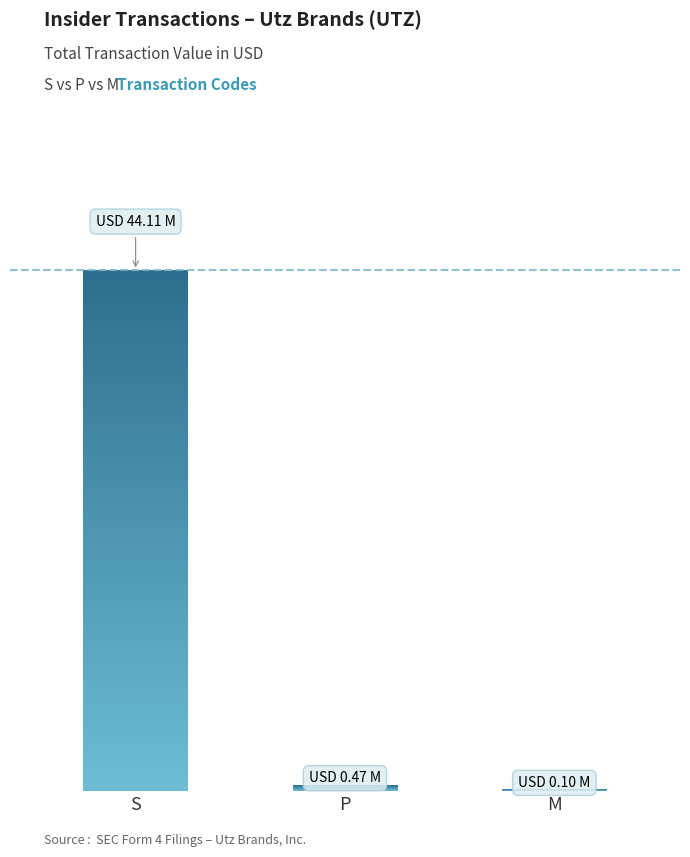

What is the change in value from P to M?

-363508